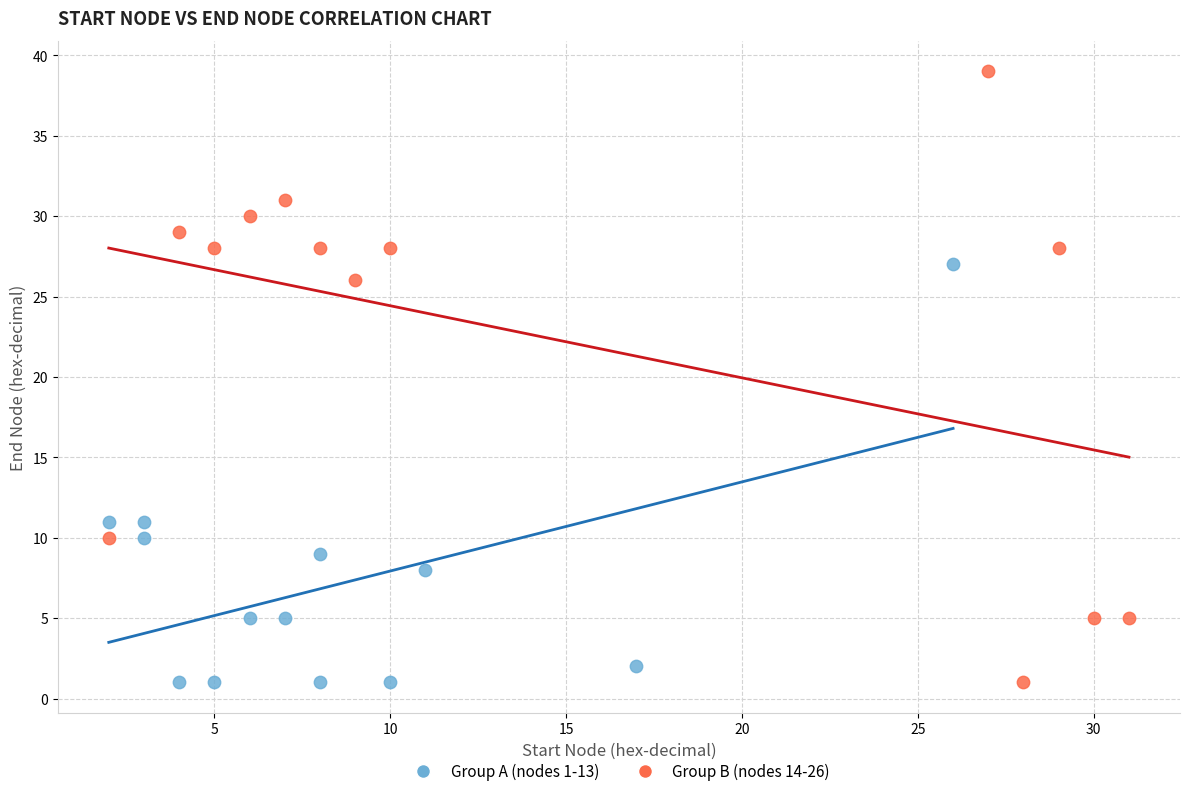

Which series contains the highest Y value?

Group B (nodes 14-26)